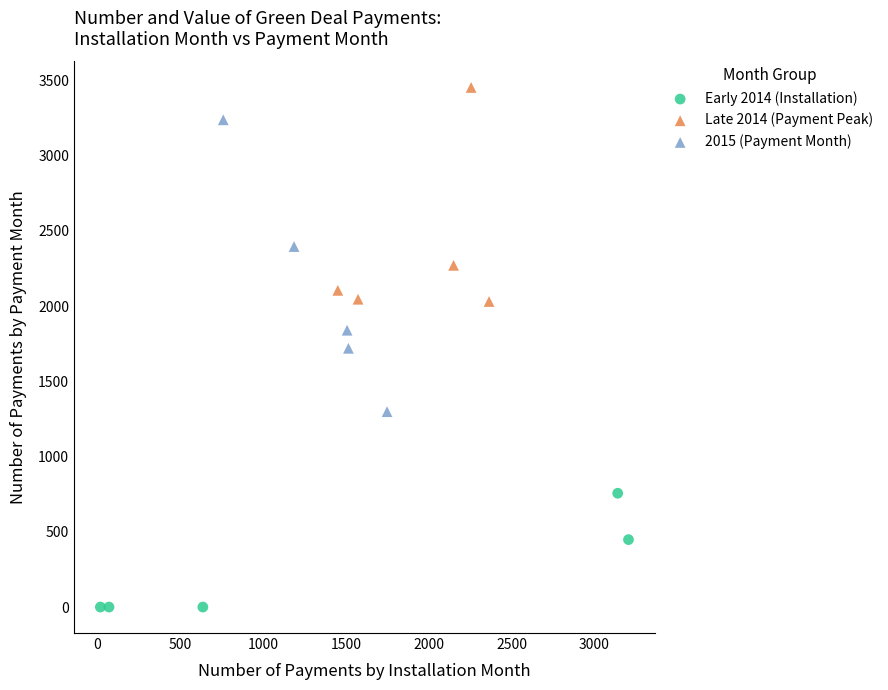

Which series reaches the maximum Y coordinate?

Late 2014 (Payment Peak)